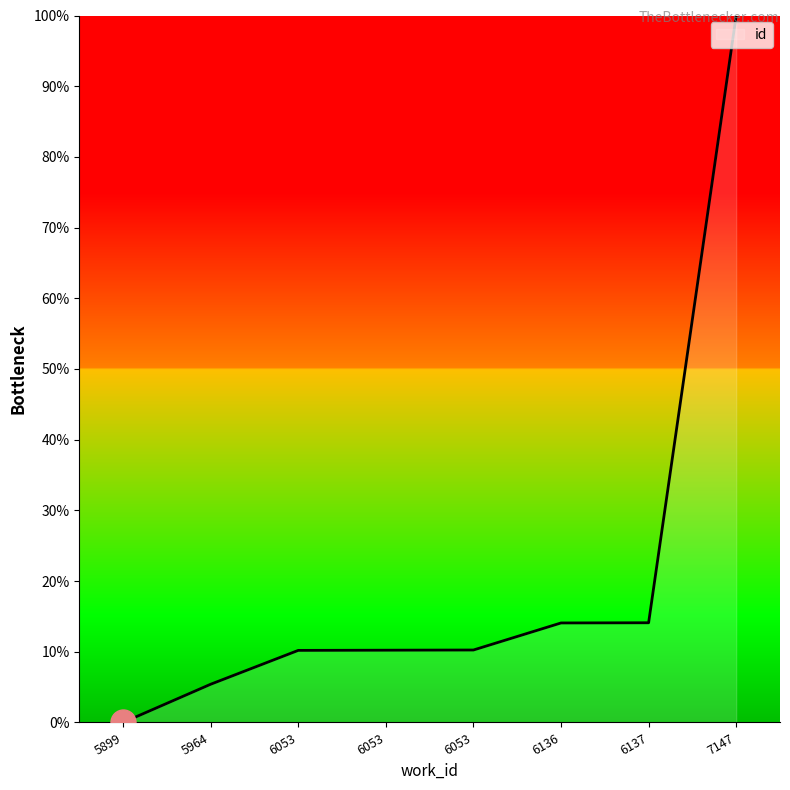

Which category has the highest value across all series?

7147